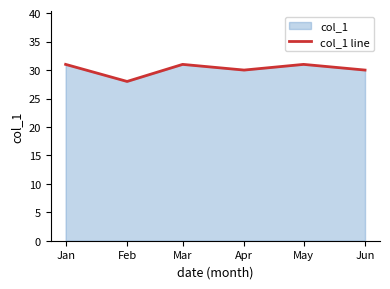

What is the ratio of the value at Apr to the value at Jun?

1.0